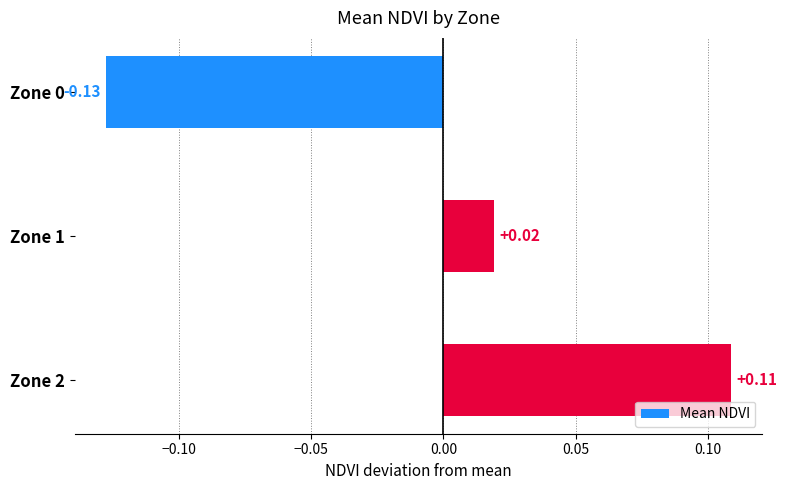

How many values are below 0?

1